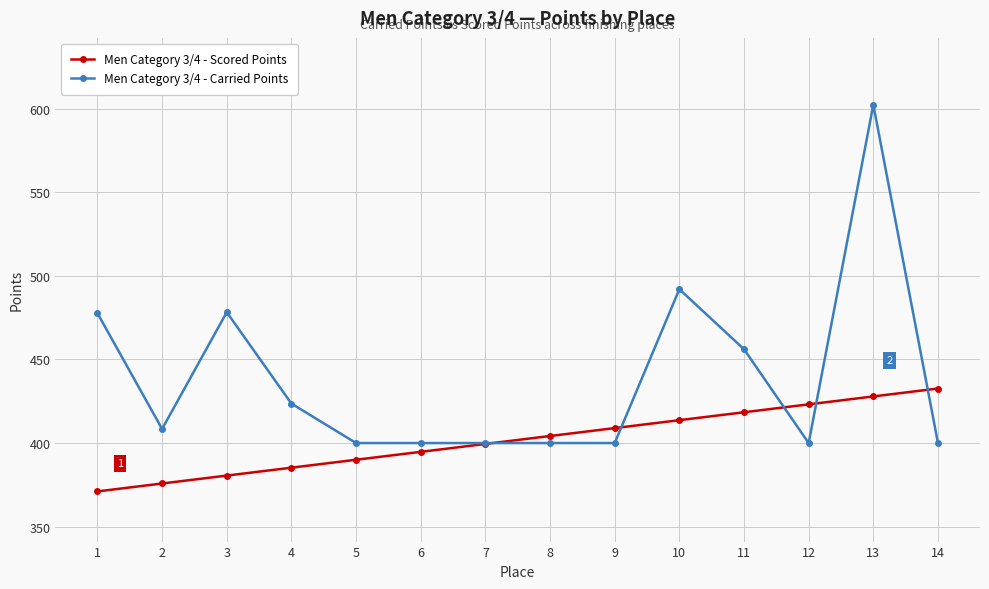

What is the value of the Men Category 3/4 - Scored Points point at the 13th from the left?

427.9